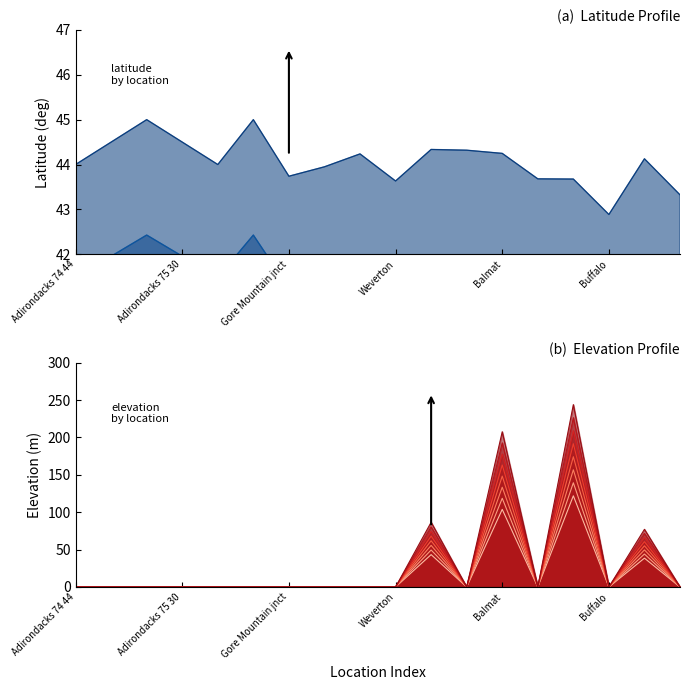

List the series in order of their overall mean, lowest first.

Elevation, Latitude